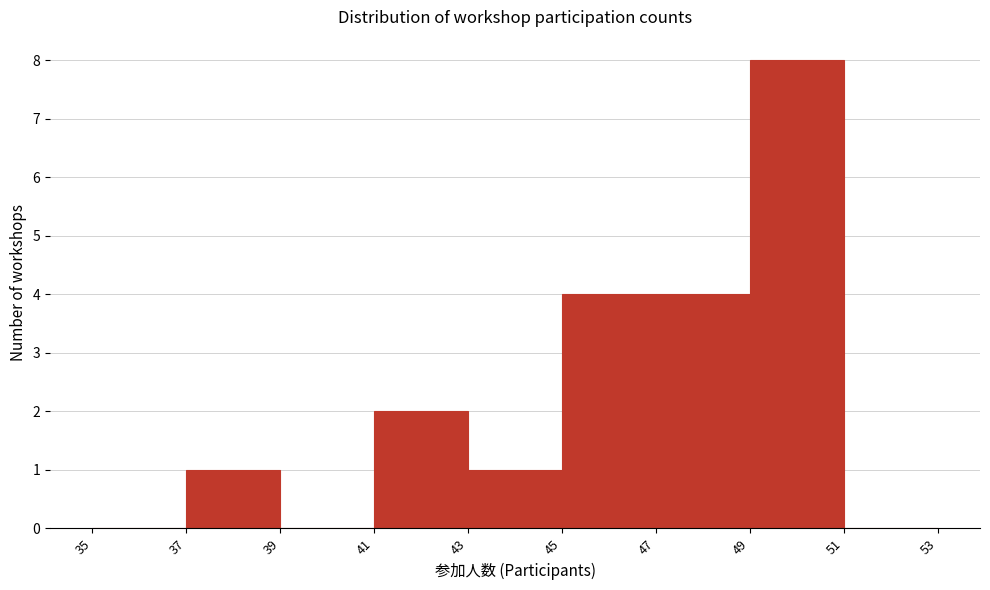

Reading left to right, transcribe this chart: for each bar, give the range it covers on the x-axis and its height. The values are not printed on the chart, so give them approximately, as read against the axis.

35 to 37: 0
37 to 39: 1
39 to 41: 0
41 to 43: 2
43 to 45: 1
45 to 47: 4
47 to 49: 4
49 to 51: 8
51 to 53: 0